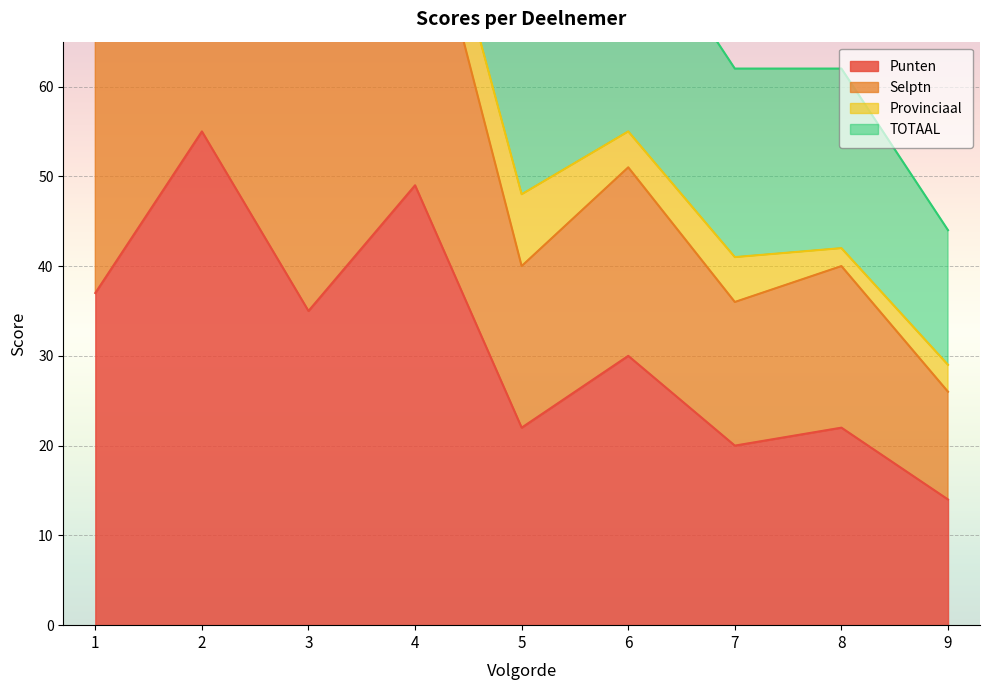

In TOTAAL, how many points are higher than both neighbors (excluding endpoints)?

3